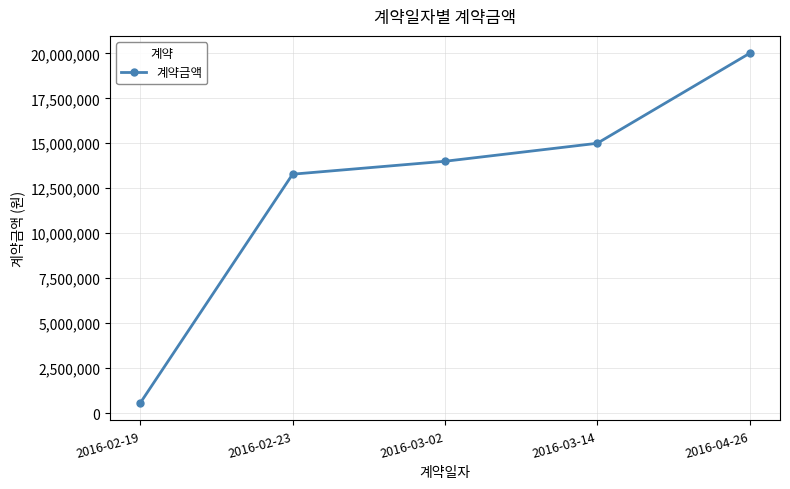

What is the difference between the maximum and second lowest values?

6718000